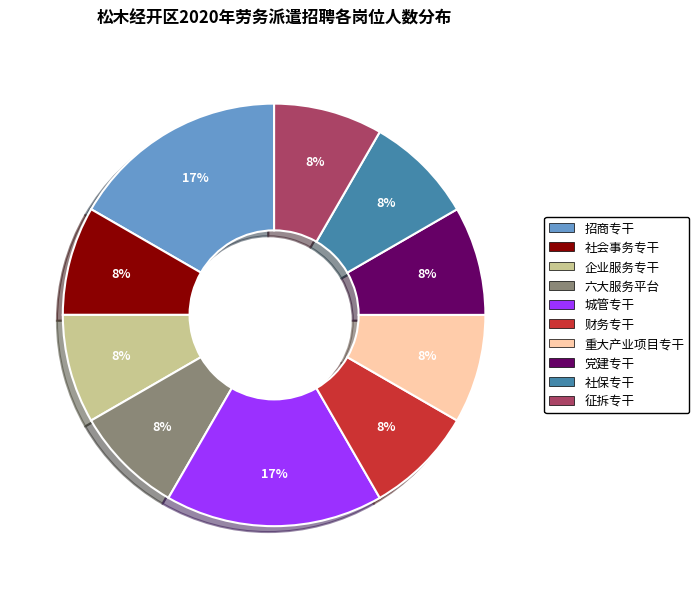

Approximately how many times larger is the value at 党建专干 compared to 城管专干?

0.5